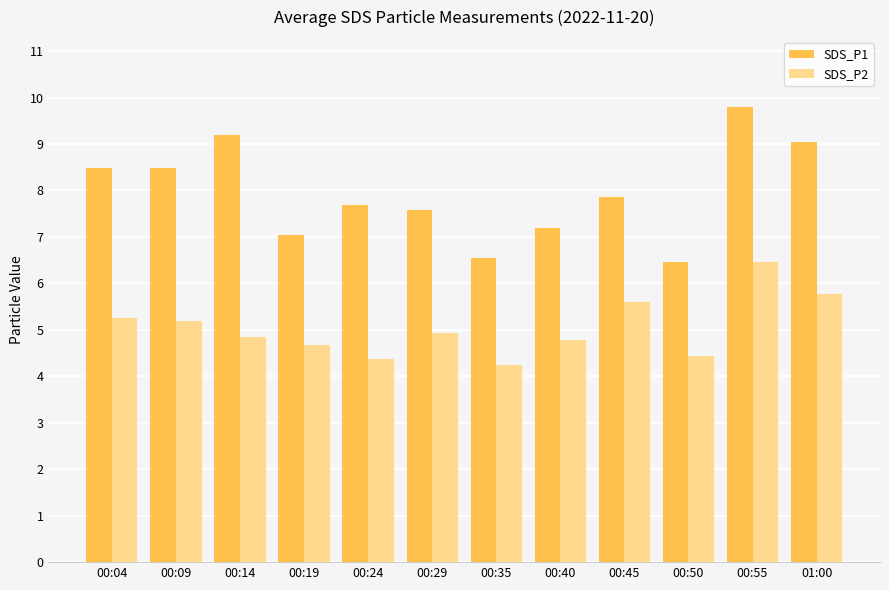

Does the chart contain any negative values?

No